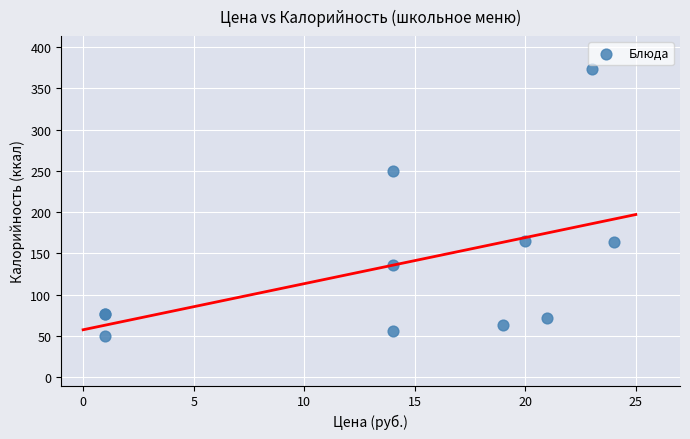

What Y value in the scatter plot is closest to 211?

250.0